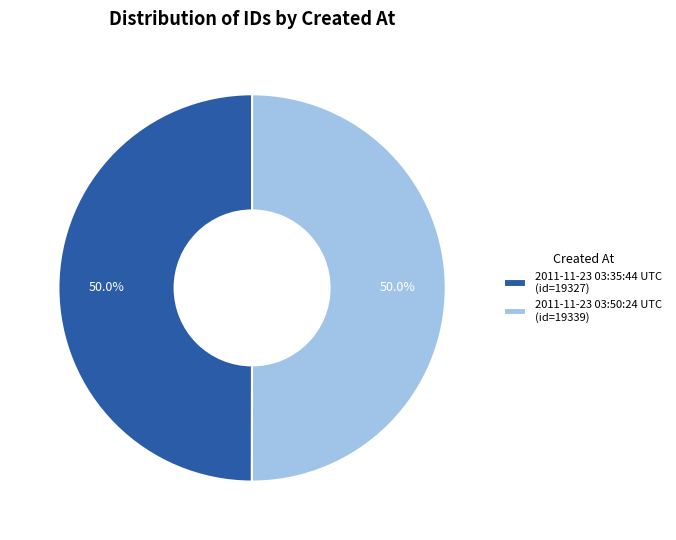

The 2011-11-23 03:50:24 UTC slice represents 50% of the pie. True or false?

True